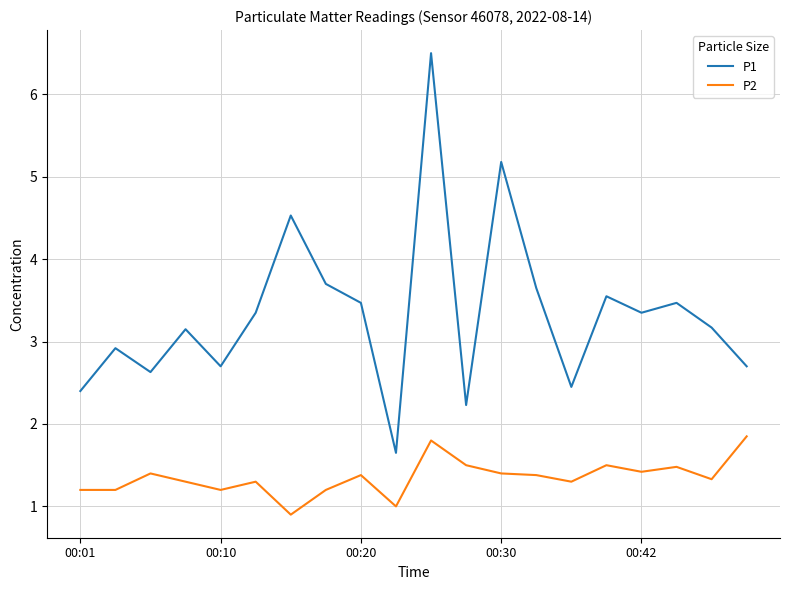

Which series has the largest total across all categories?

P1